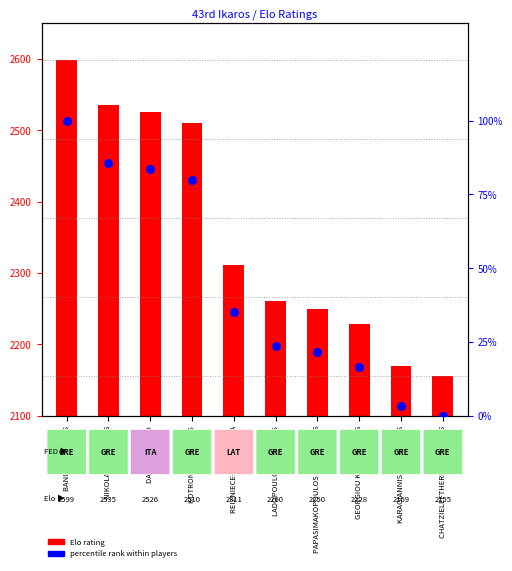

Which series has the largest total across all categories?

Elo rating